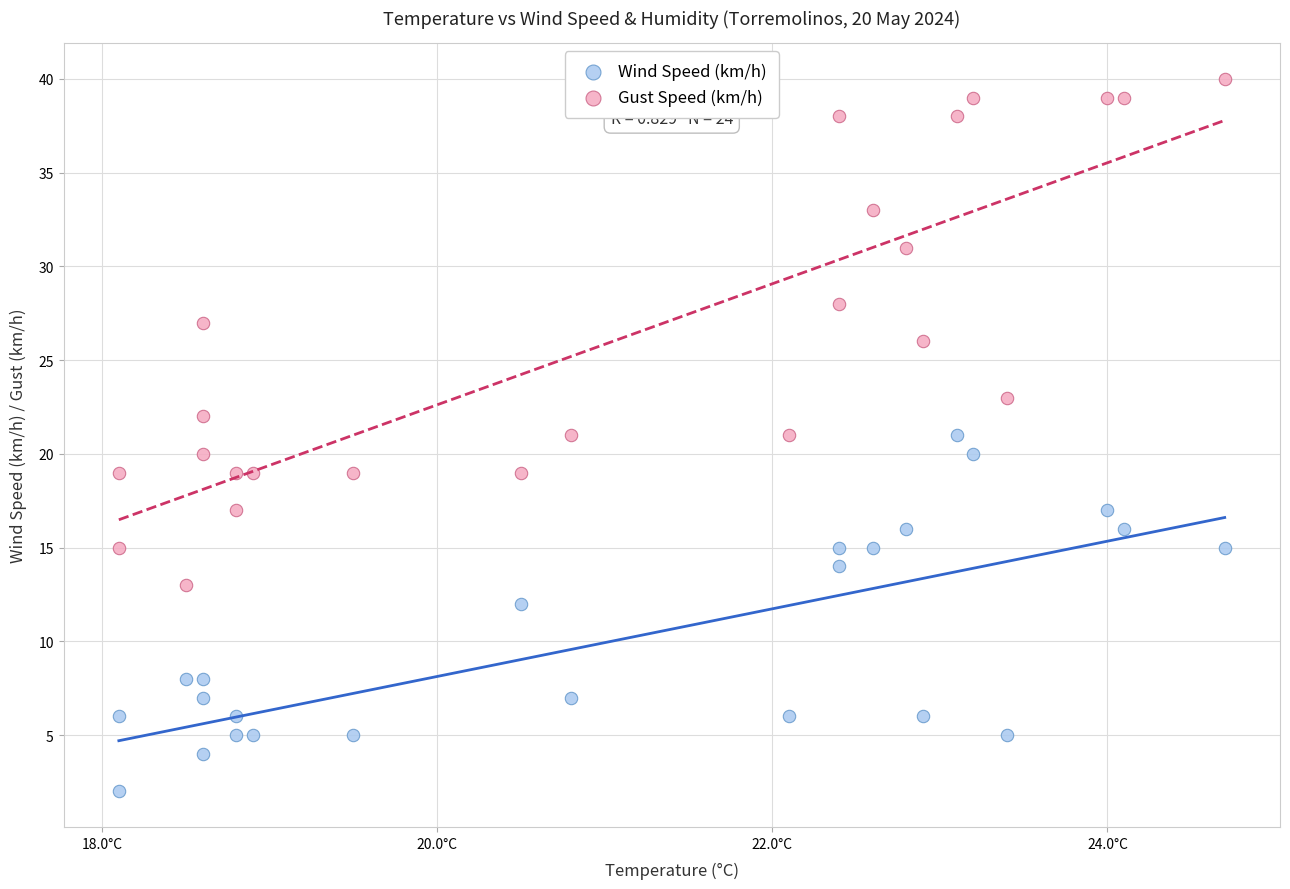

Which series has the largest Y range (max minus min)?

Gust Speed (km/h)